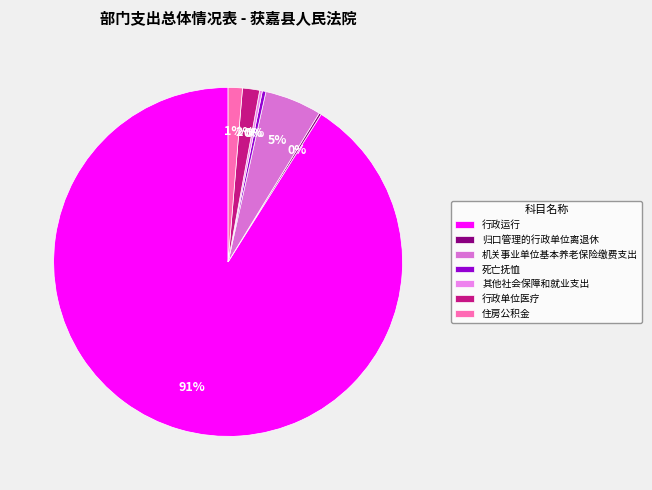

To the nearest percent, what is the difference between the largest and smallest slice percentages?

91%